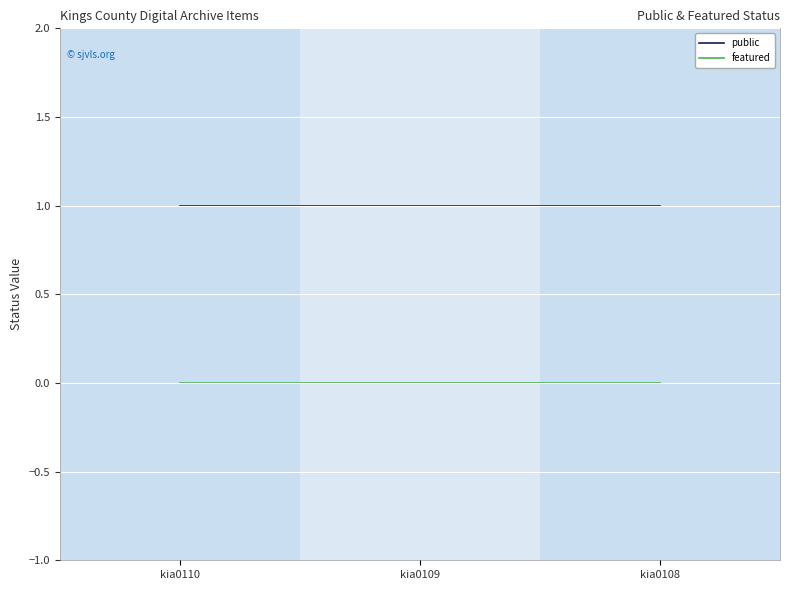

At kia0110, list the series in order from largest to smallest.

public, featured